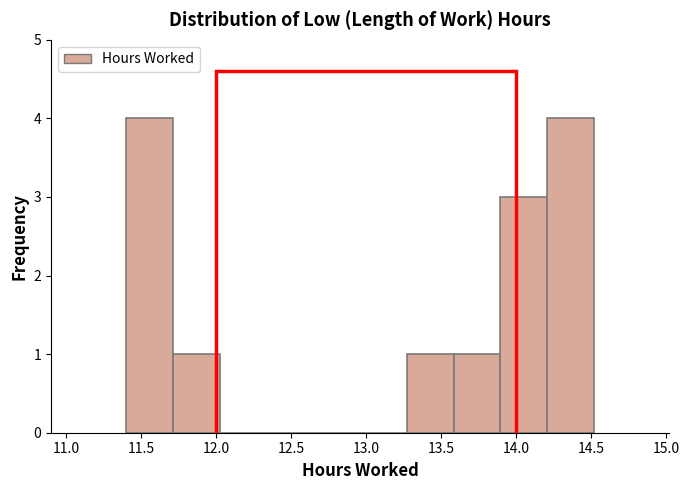

What is the height of the bar covering 13.90 to 14.20 on the x-axis? Neither the bar edges nor the heights are printed on the chart, so give them approximately, as read against the axes.

3